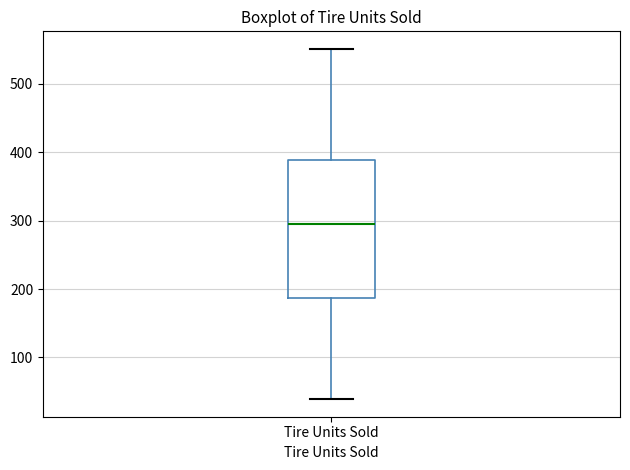

Transcribe this box plot: give where the median line is, the range the box spans, and where the two whiskers end, as read against the y-axis. The values are not printed on the chart, so give them approximately, as read against the axis.

median 300, box 190 to 390, whiskers 40 to 550